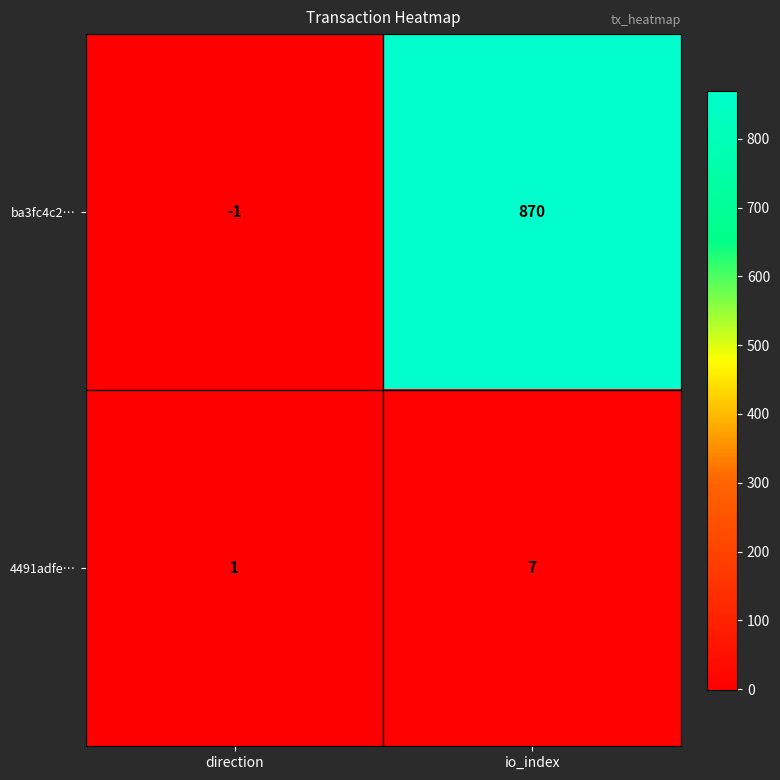

Rank the series by their average value, from highest to lowest.

ba3fc4c2…, 4491adfe…